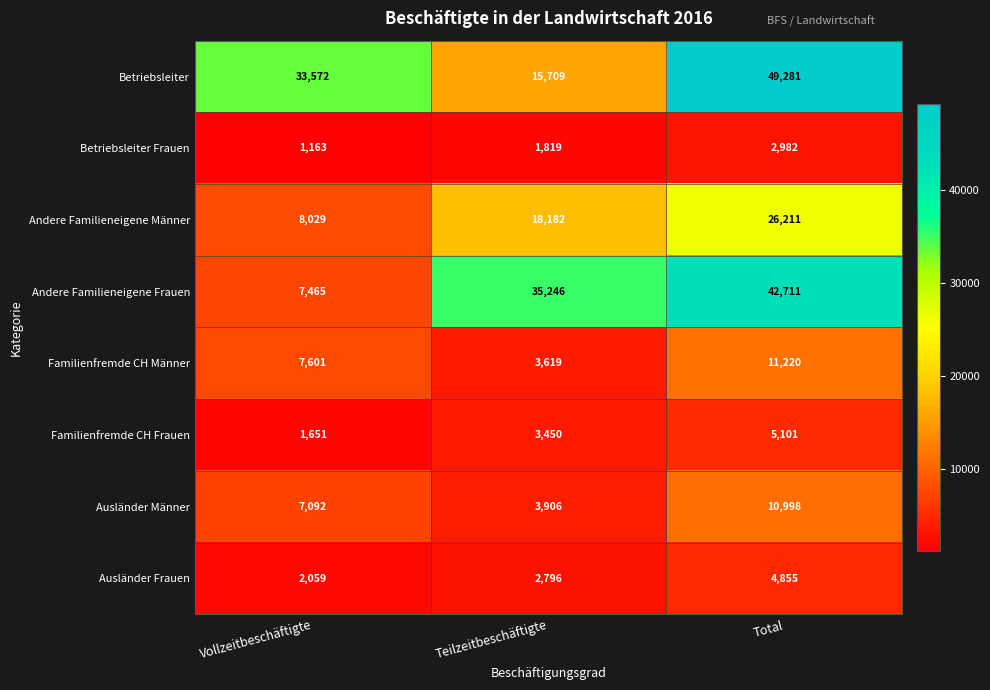

Which series changed the most between Teilzeitbeschäftigte and Total?

Betriebsleiter